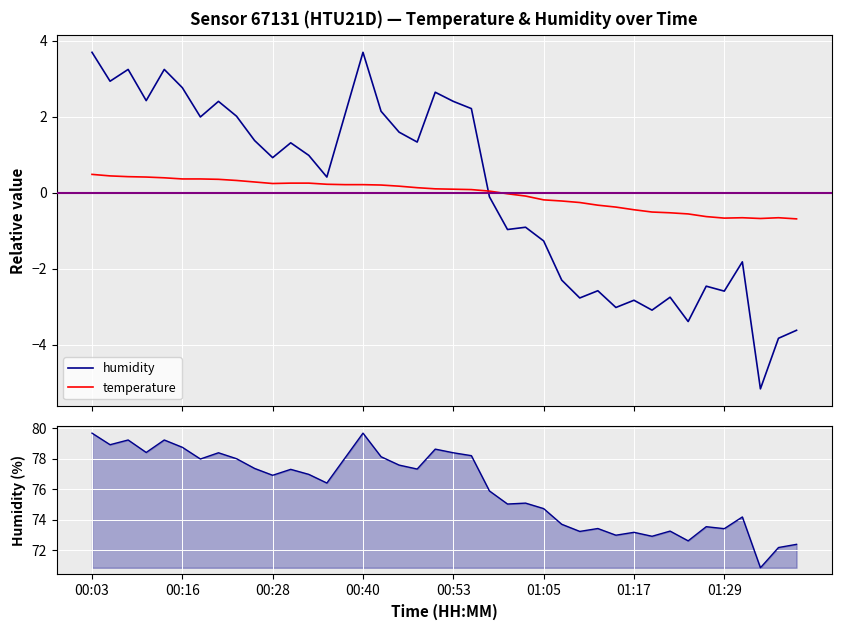

Rank the series by their maximum value, from lowest to highest.

temperature, humidity, humidity (raw)